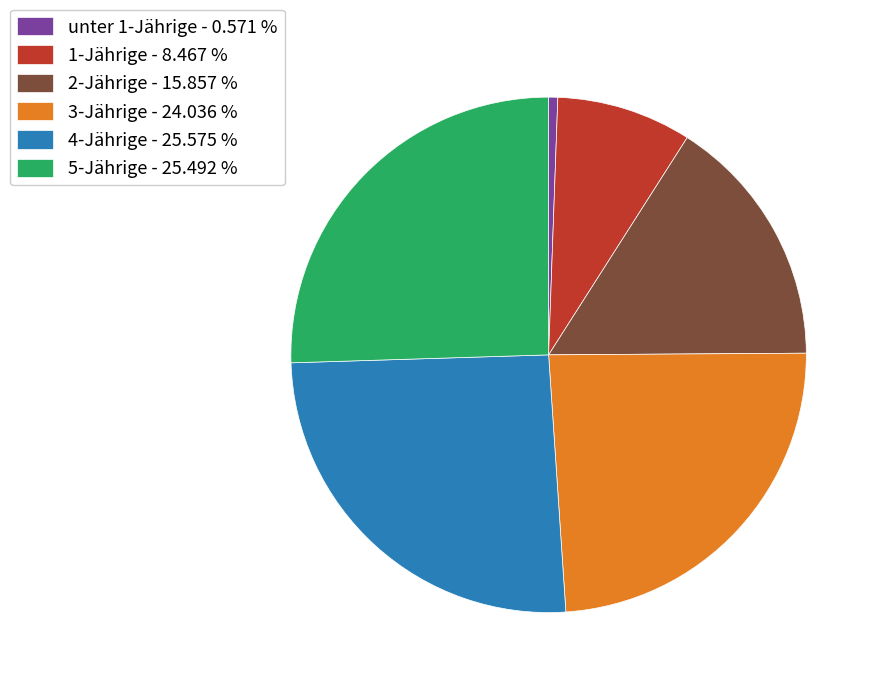

Count the number of slices in the pie.

6